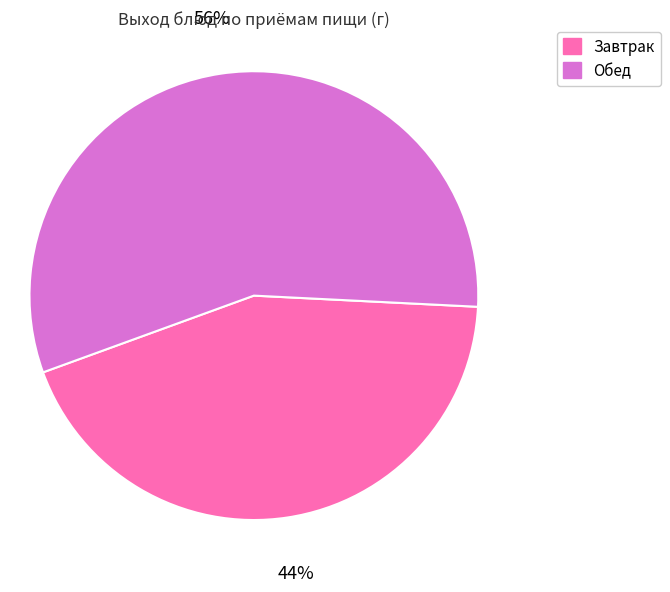

Combined, do Обед and Завтрак account for over 50%?

Yes